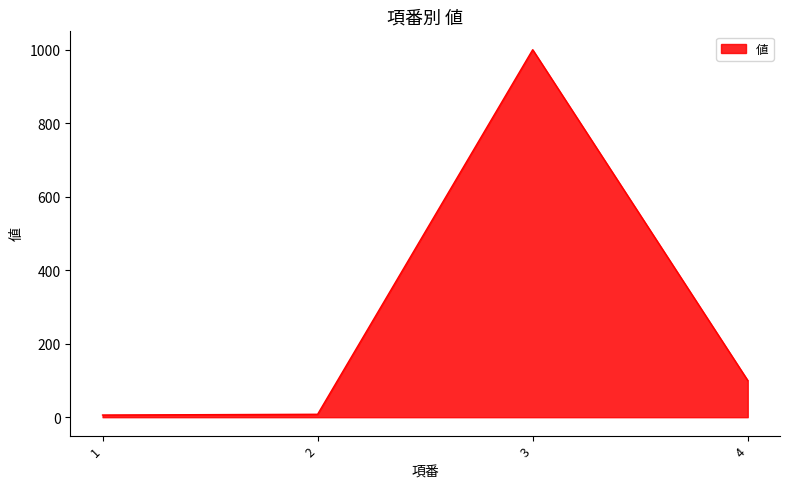

At which label does the data first exceed 100?

3